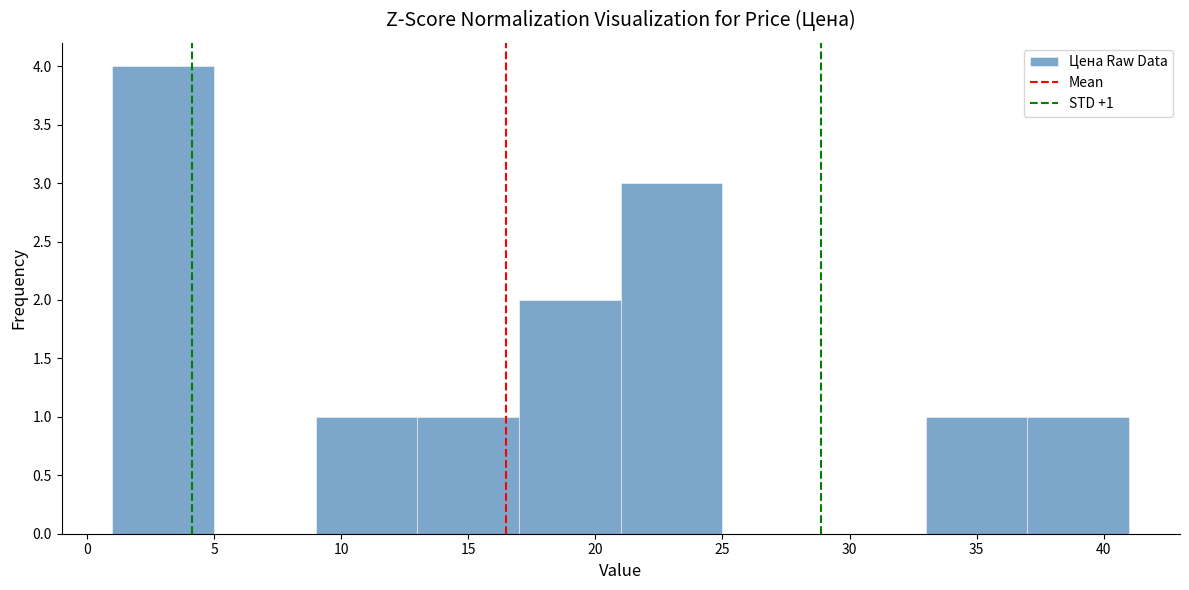

Over which range of the x-axis is the bar tallest?

1 to 5